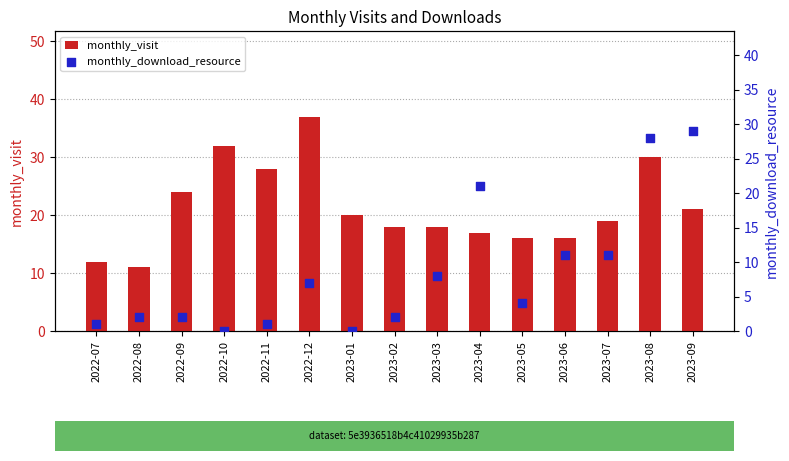

At how many categories does at least one series exceed 4?

15